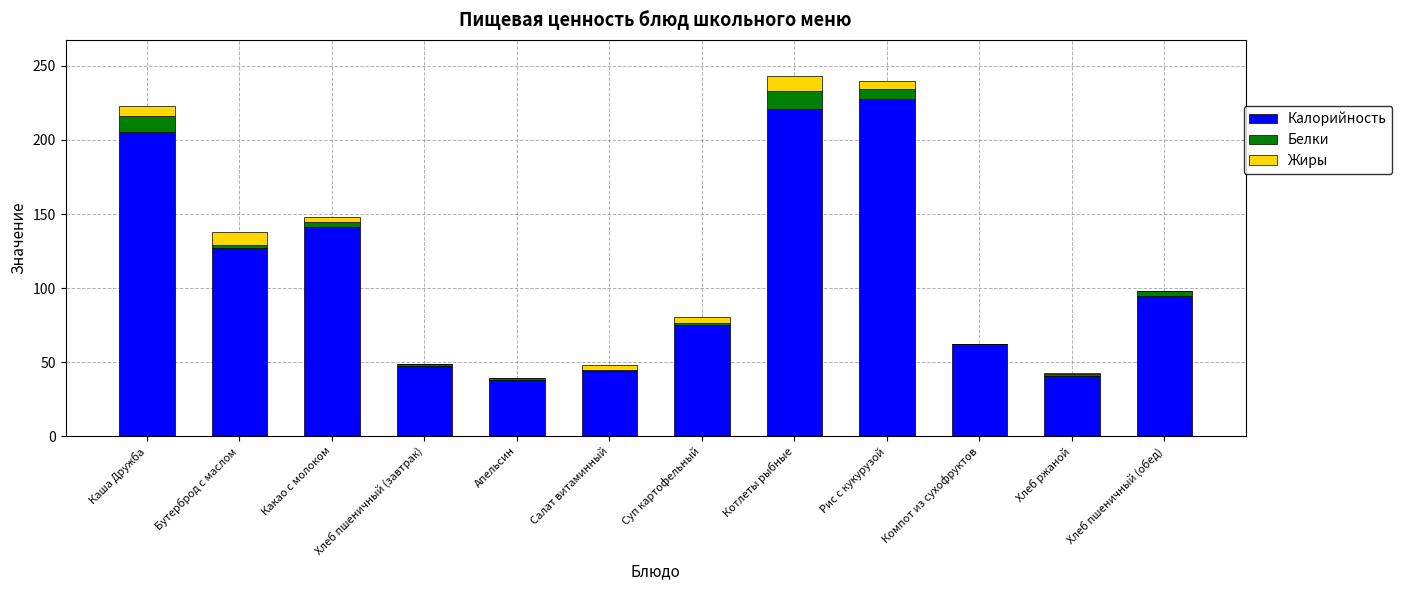

At which label does Калорийность reach its peak?

Рис с кукурузой